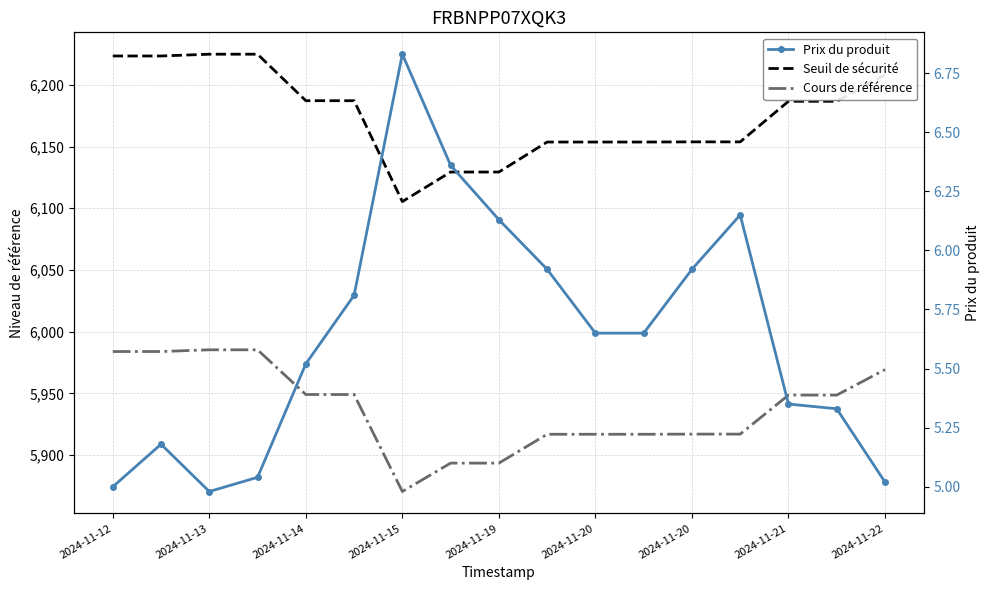

Reading left to right, extract all data points from this chart.

Seuil de sécurité: 6223.4	6223.4	6224.8	6224.8	6187.1	6187.1	6105.4	6129.4	6129.4	6153.7	6153.7	6153.7	6153.8	6153.8	6186.7	6186.7	6208.1
Cours de référence: 5984.0	5984.0	5985.4	5985.4	5949.2	5949.2	5870.6	5893.6	5893.6	5917.0	5917.0	5917.0	5917.1	5917.1	5948.7	5948.7	5969.3
Prix du produit: 5.0	5.2	5.0	5.0	5.5	5.8	6.8	6.4	6.1	5.9	5.7	5.7	5.9	6.2	5.3	5.3	5.0